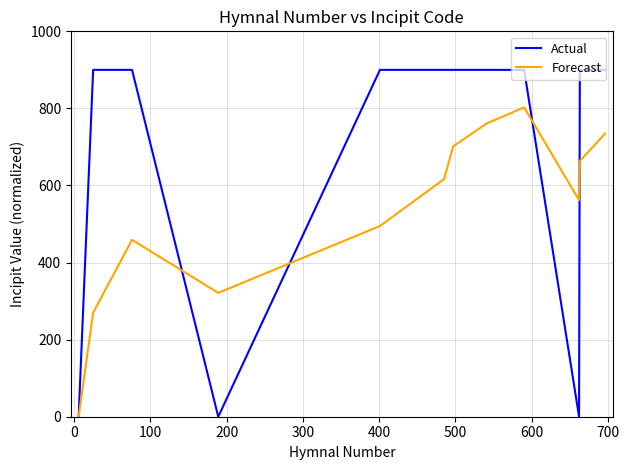

Rank the series by their maximum value, from lowest to highest.

Forecast, Actual